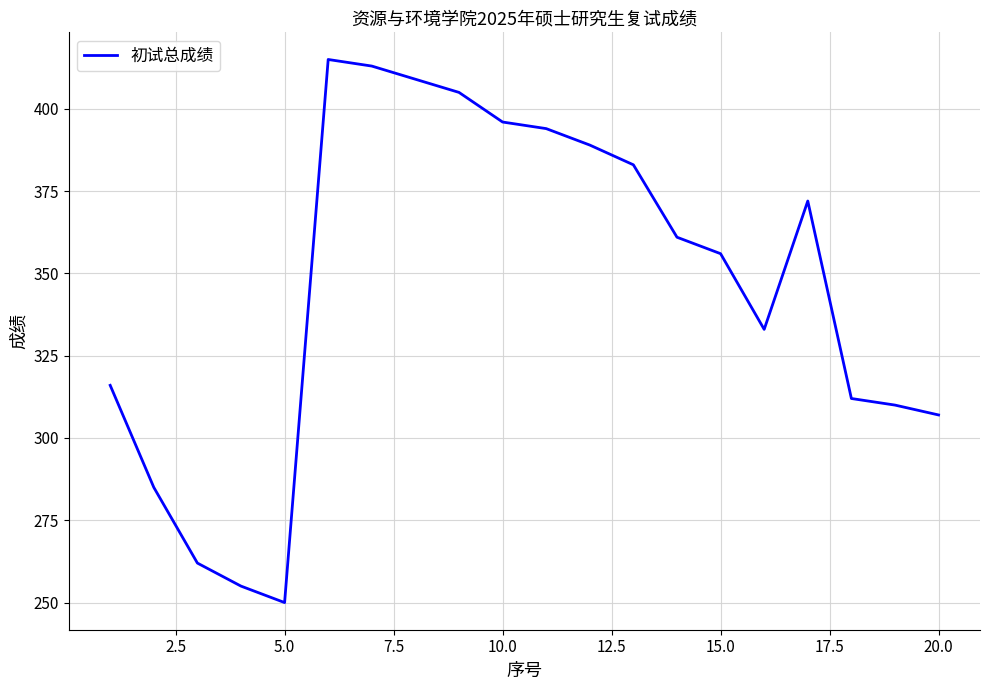

What is the smallest value displayed?

250